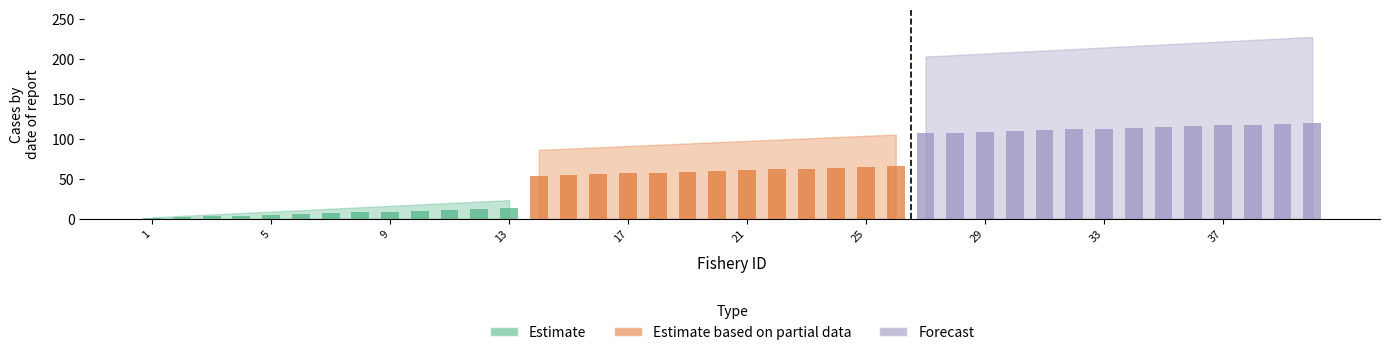

What are all the series names shown in the legend?

Estimate, Estimate based on partial data, Forecast